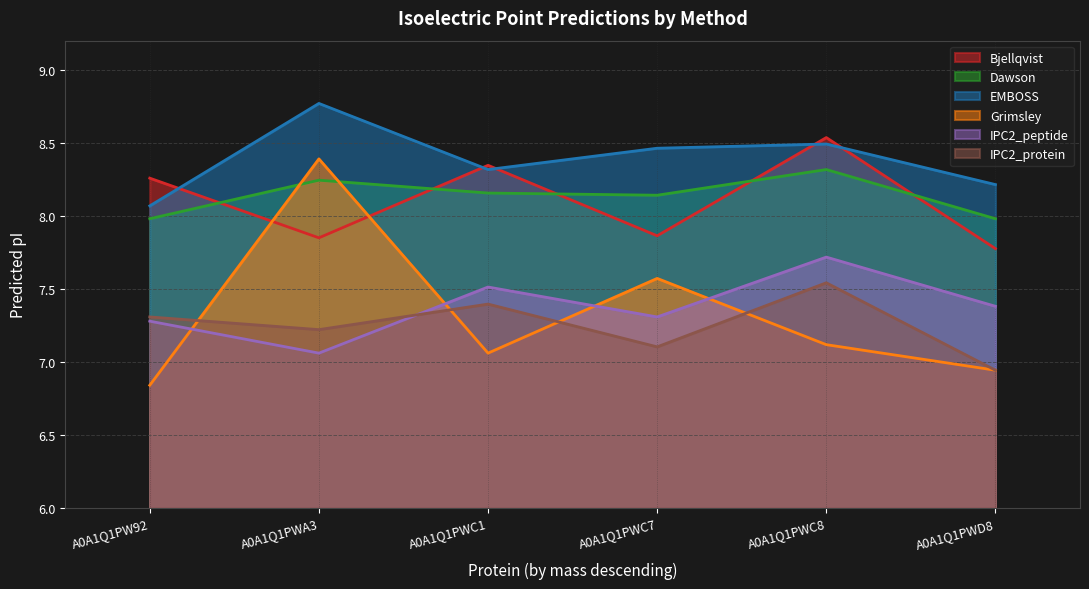

Is the value of Dawson at A0A1Q1PWC7 greater than the value of Bjellqvist at A0A1Q1PWC1?

No